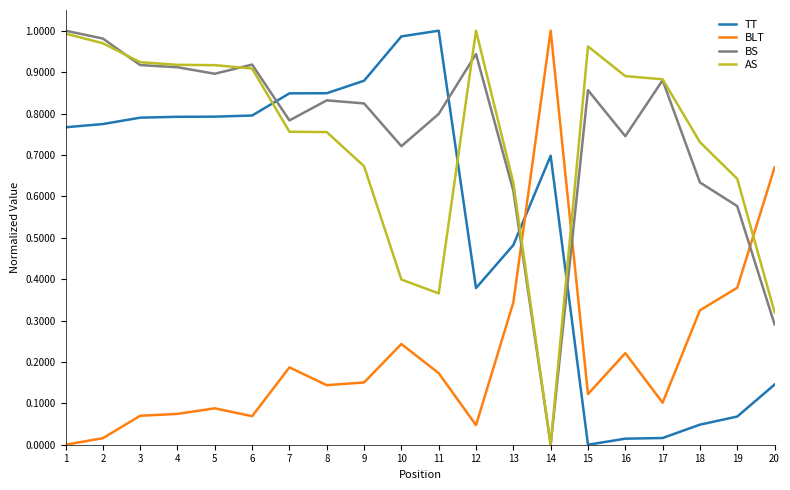

Is the value of AS at 19 greater than the value of TT at 5?

No